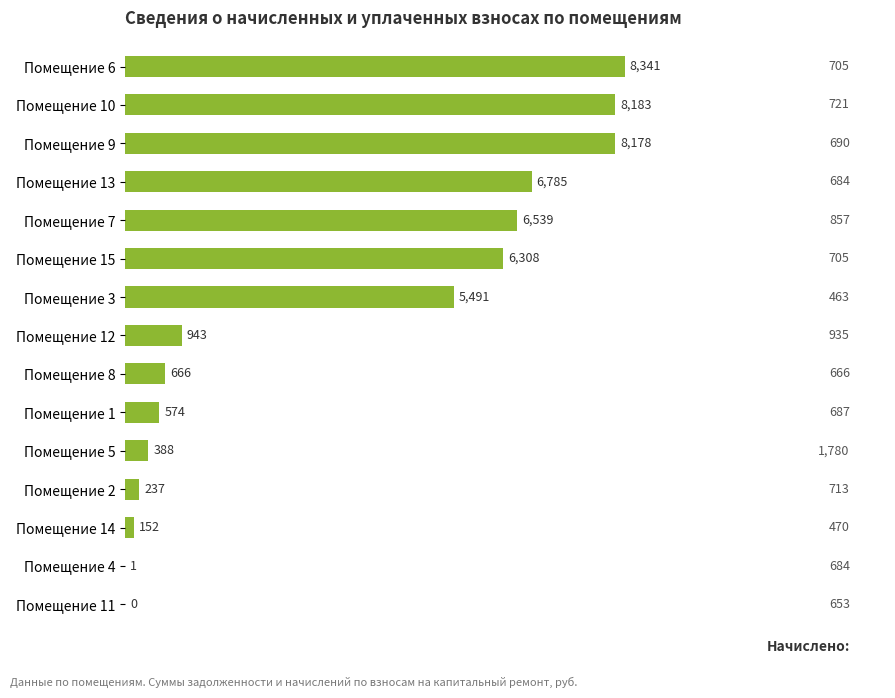

What is the greatest value displayed?

8341.0